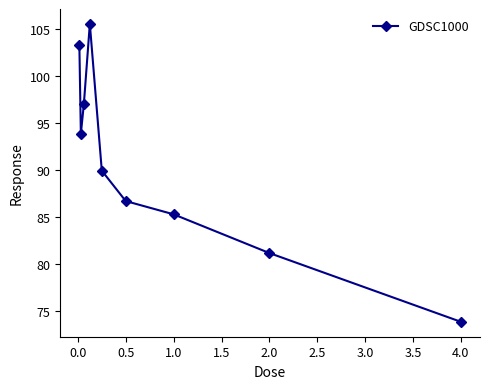

What is the sum of all values?

816.9